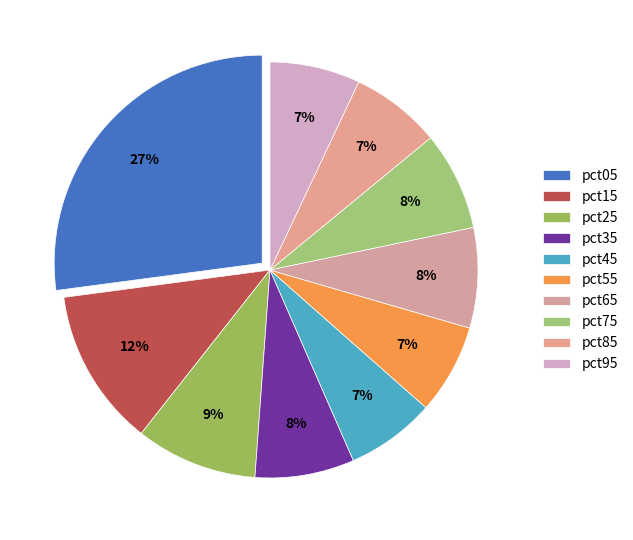

Combined, what portion of the pie is pct35 and pct75?

15.4%